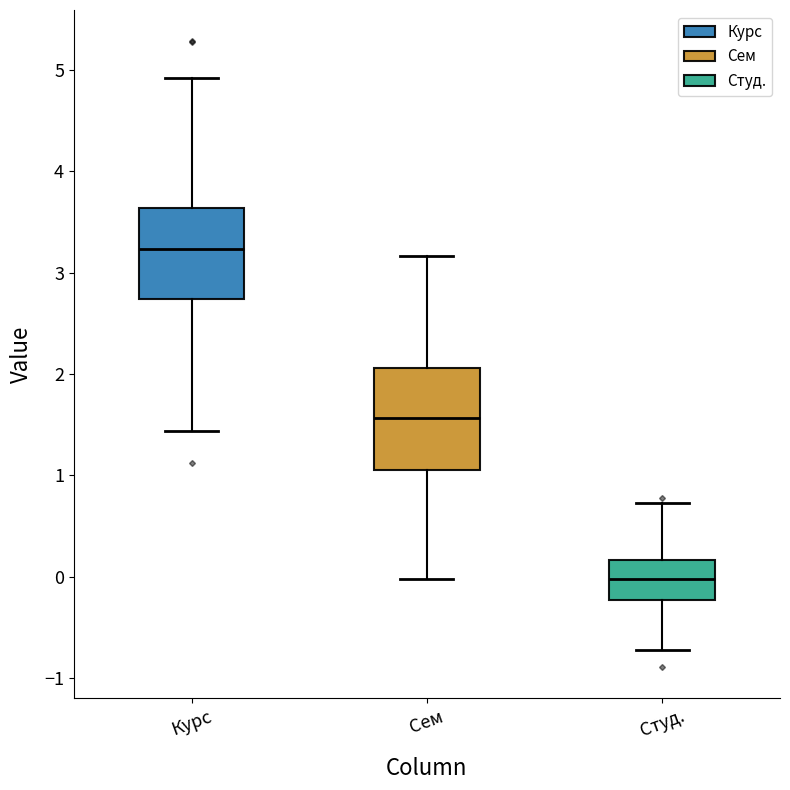

Which box has the highest median line?

Курс